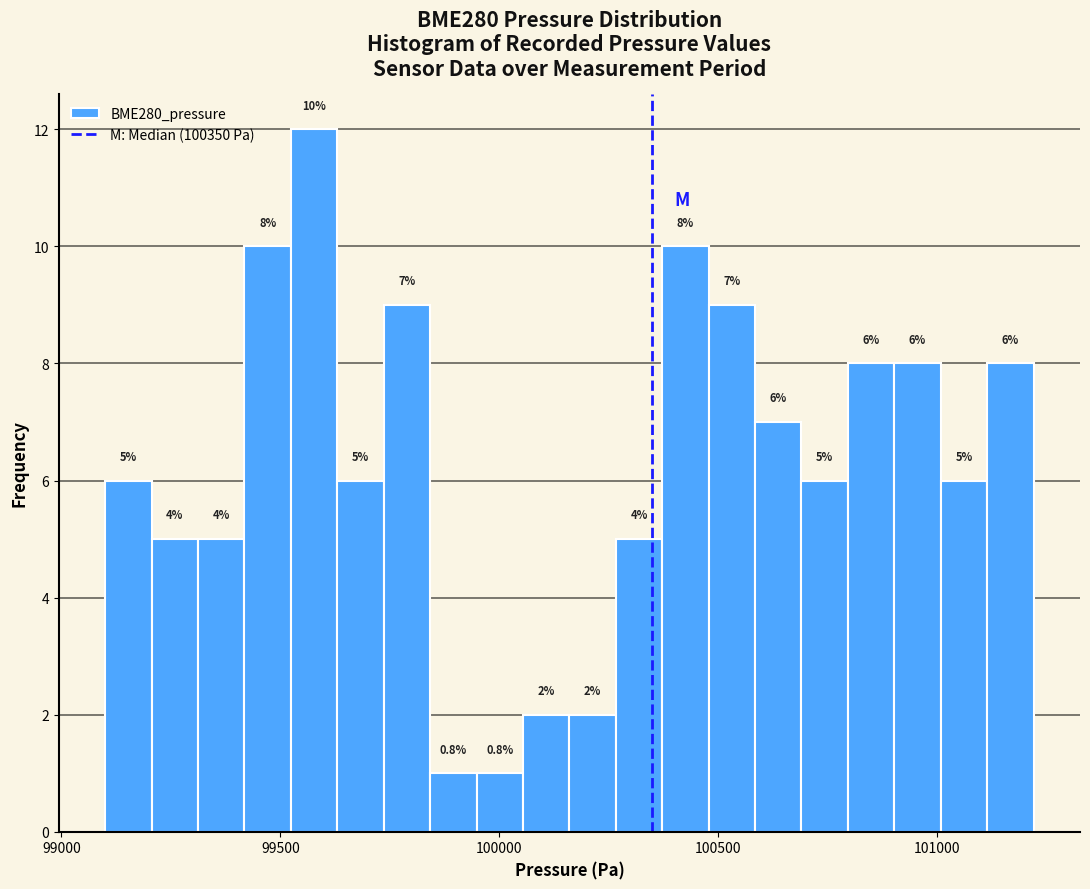

Read against the x-axis, roughly where is the centre of the tallest bar?

99600